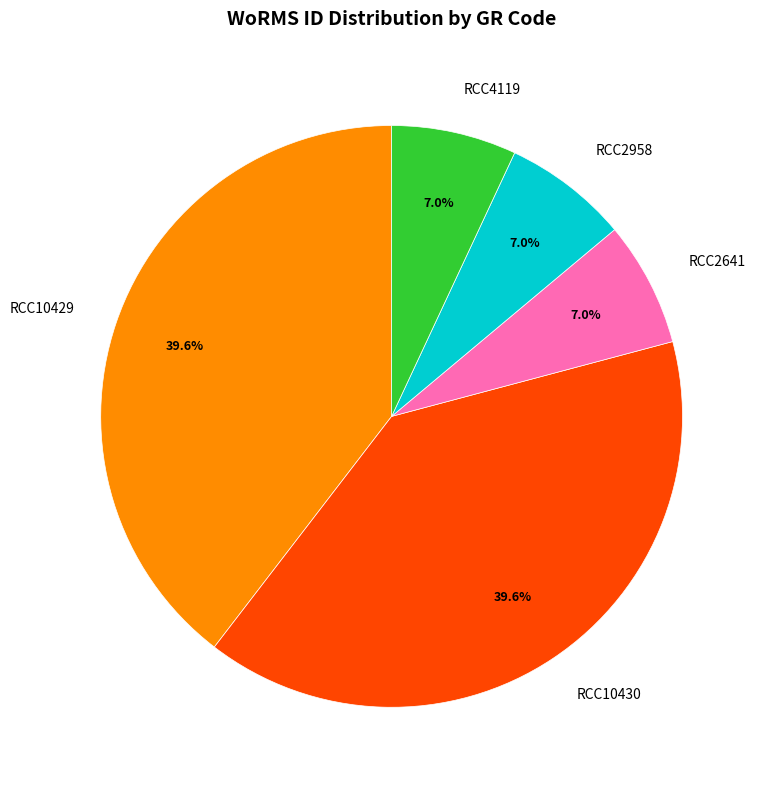

To the nearest percent, what is the difference between the largest and smallest slice percentages?

33%